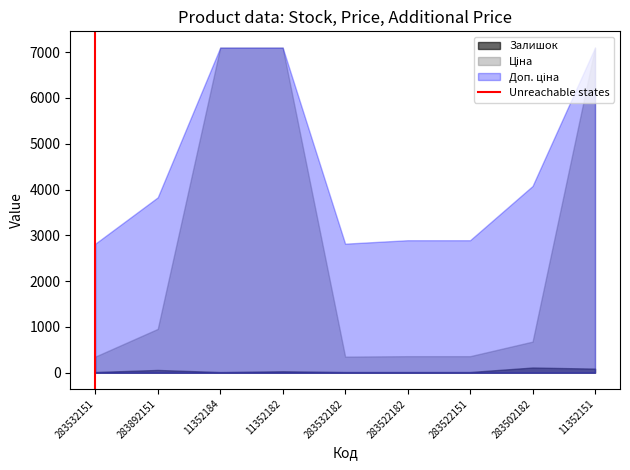

True or false: Залишок has a value of 90.0 at 11352151.

True